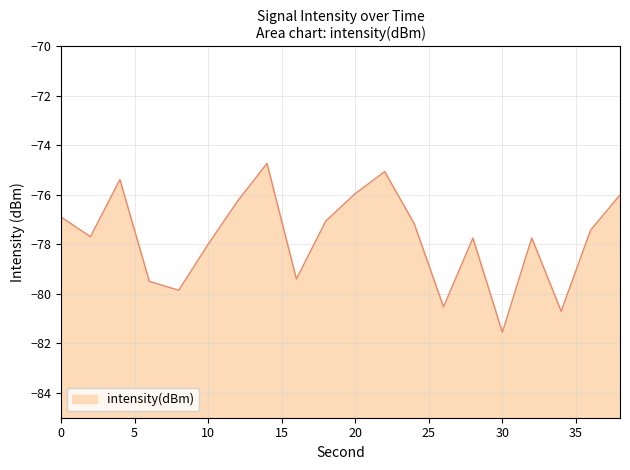

List the labels in order of value, smallest first.

30, 34, 26, 8, 6, 16, 10, 28, 32, 2, 36, 24, 18, 0, 12, 38, 20, 4, 22, 14